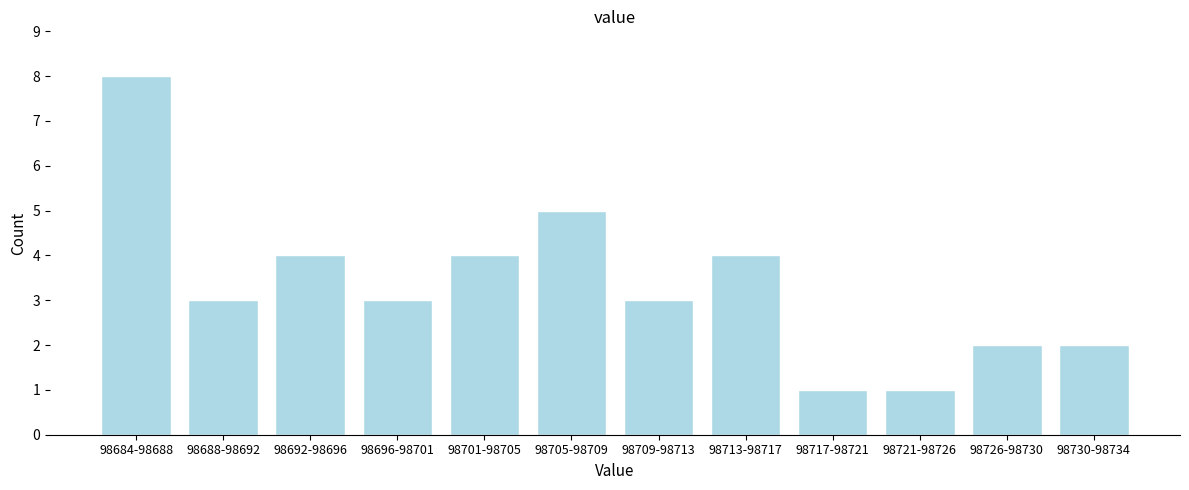

Reading left to right, list all the values displayed in this chart.

98684-98688=8	98688-98692=3	98692-98696=4	98696-98701=3	98701-98705=4	98705-98709=5	98709-98713=3	98713-98717=4	98717-98721=1	98721-98726=1	98726-98730=2	98730-98734=2